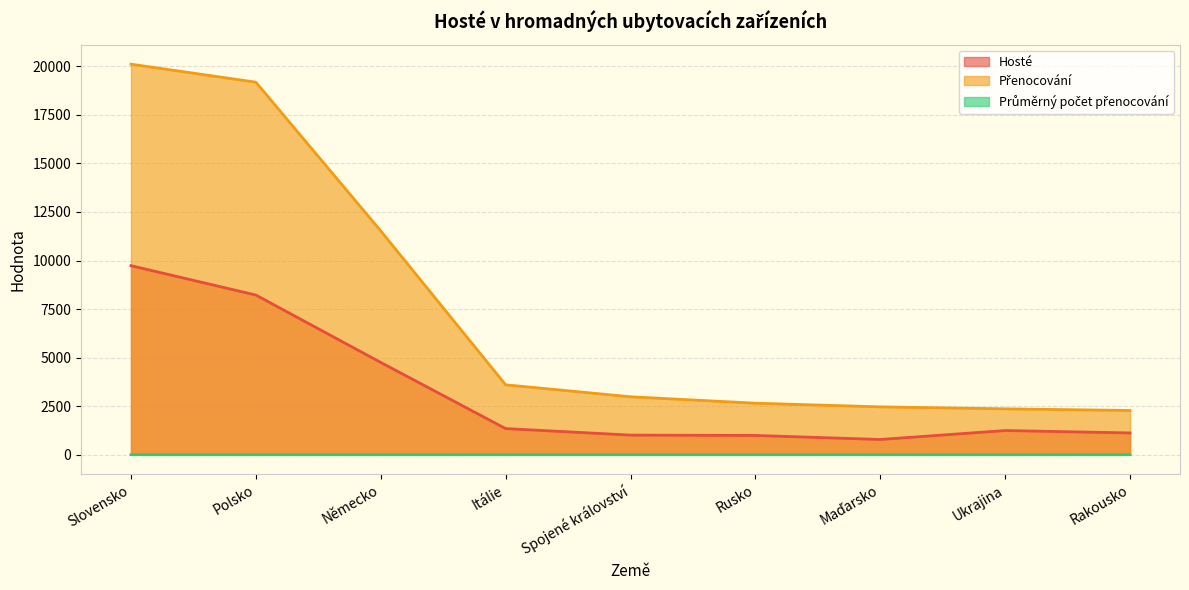

At how many categories does at least one series exceed 10162?

3